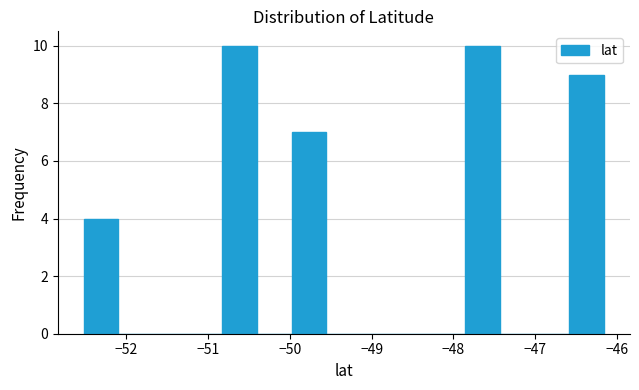

Reading left to right, transcribe this chart: for each bar, give the range it covers on the x-axis and its height. Neither the bar edges nor the heights are printed on the chart, so give them approximately, as read against the axes.

-52.5 to -52.1: 4
-52.1 to -51.7: 0
-51.7 to -51.2: 0
-51.2 to -50.8: 0
-50.8 to -50.4: 10
-50.4 to -50.0: 0
-50.0 to -49.6: 7
-49.6 to -49.1: 0
-49.1 to -48.7: 0
-48.7 to -48.3: 0
-48.3 to -47.9: 0
-47.9 to -47.4: 10
-47.4 to -47.0: 0
-47.0 to -46.6: 0
-46.6 to -46.2: 9